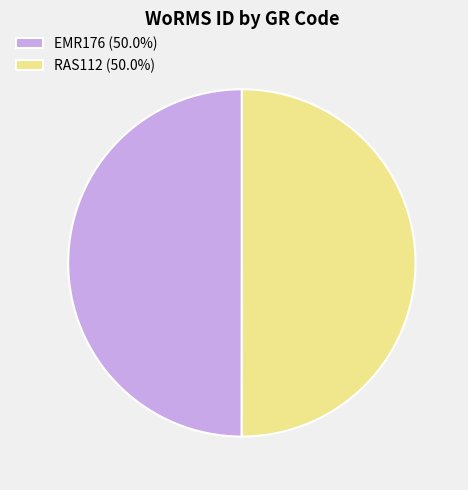

Is the sum of RAS112 (50.0%) and EMR176 (50.0%) greater than half?

Yes